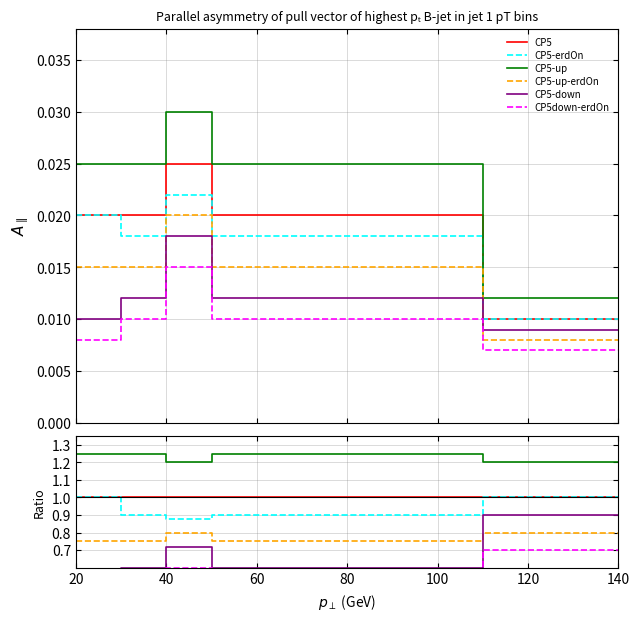

What are all the series names shown in the legend?

CP5, CP5-erdOn, CP5-up, CP5-up-erdOn, CP5-down, CP5down-erdOn